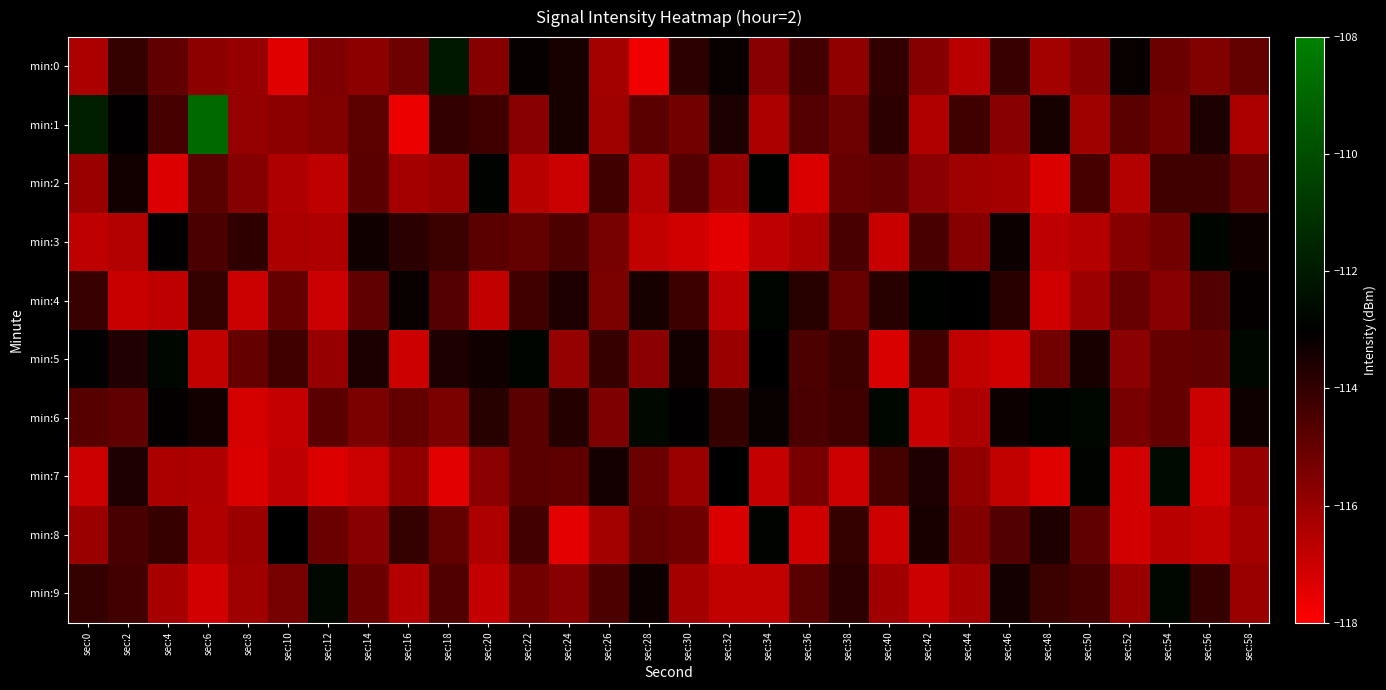

At which category is the sum across all series the highest?

sec:2